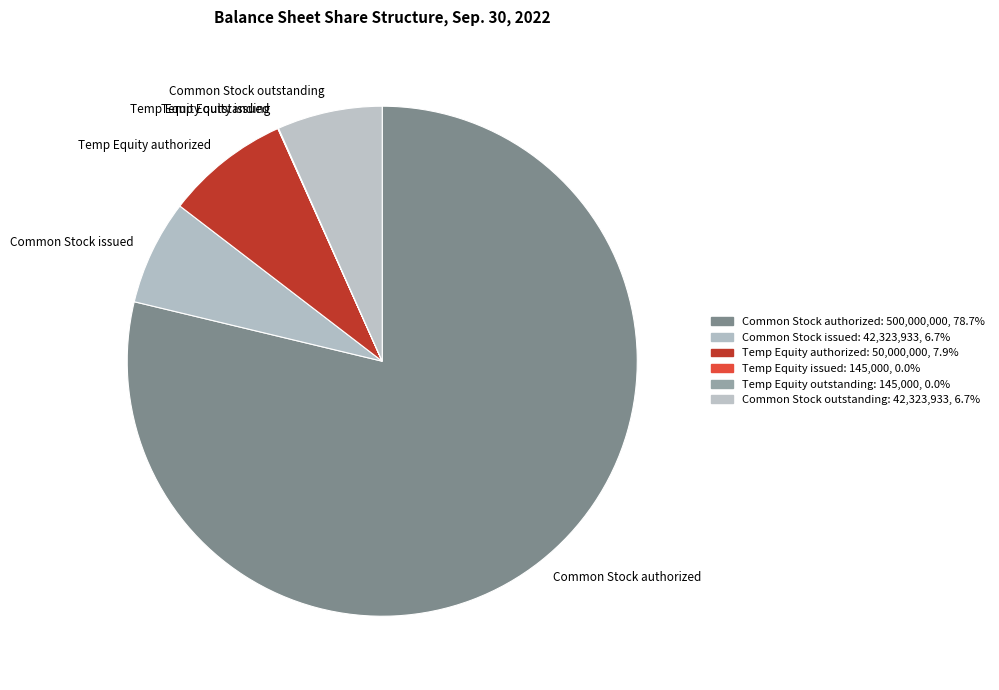

What is the largest slice in the pie chart?

Common Stock authorized